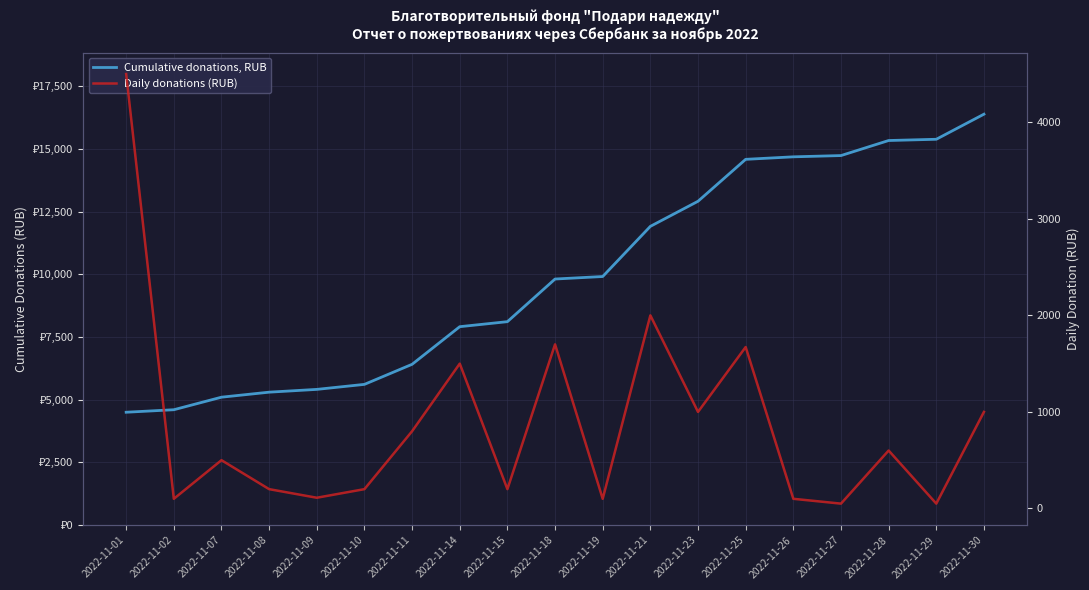

What is the total value across all series at 2022-11-15?

8311